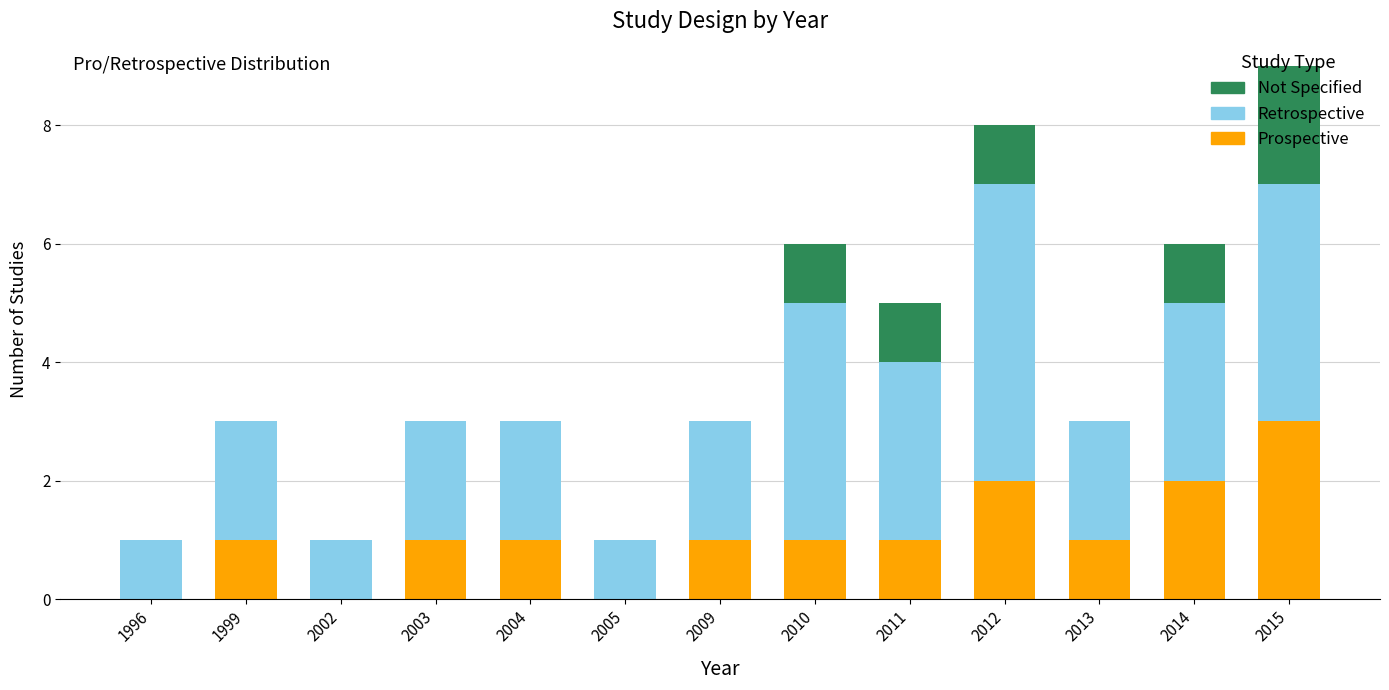

At which label does Prospective reach its peak?

2015